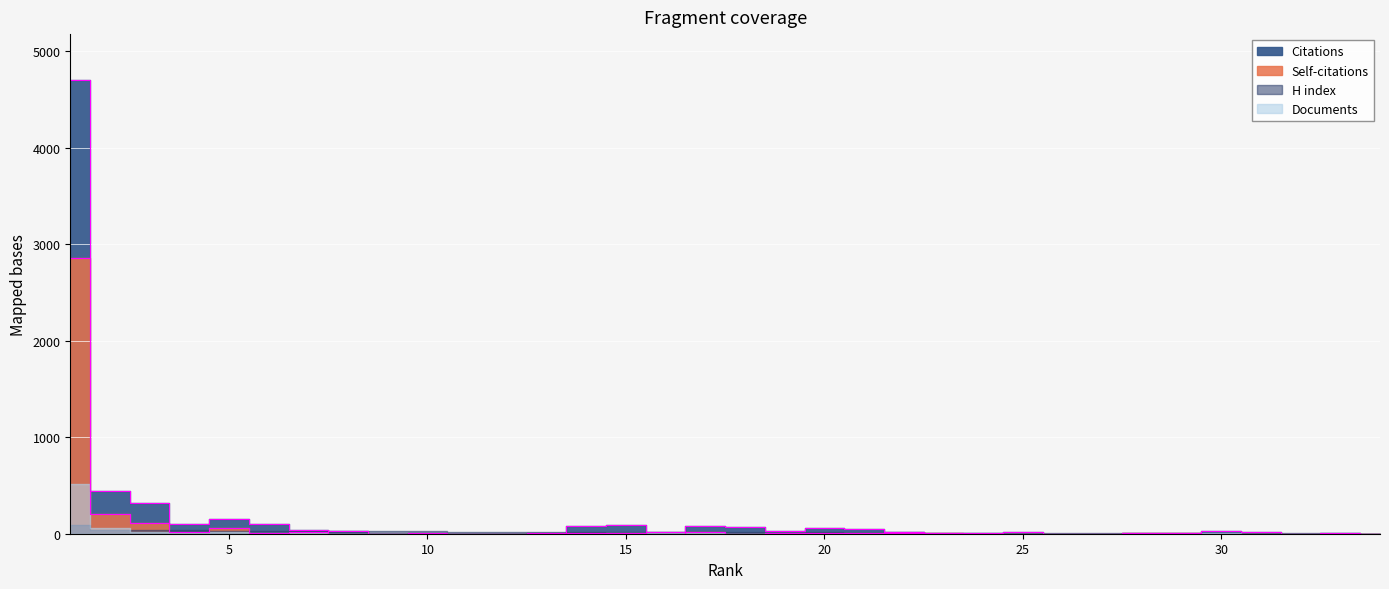

True or false: Self-citations has more than 2 interior local peaks.

True